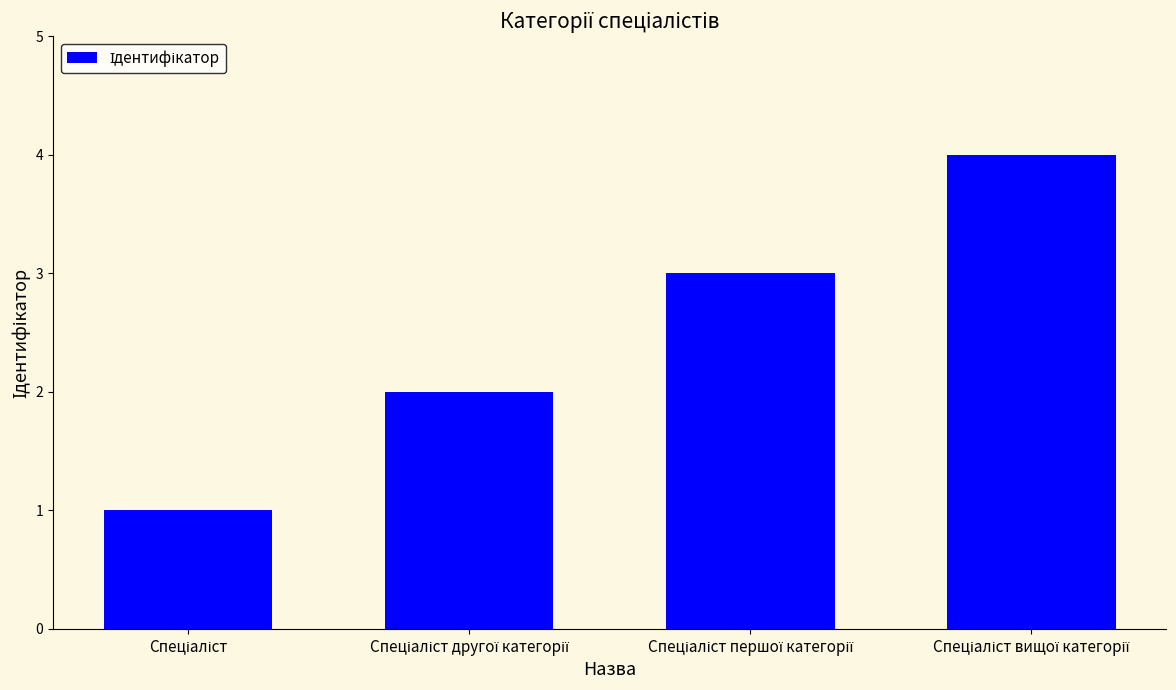

What is the greatest value displayed?

4